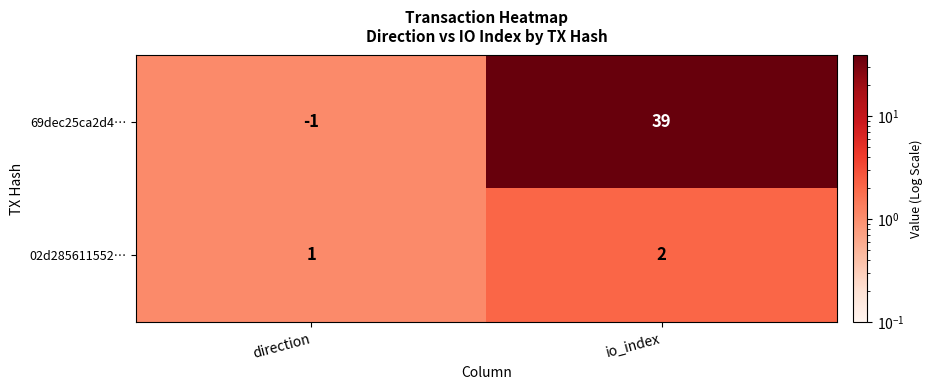

At how many categories does at least one series exceed 4?

1